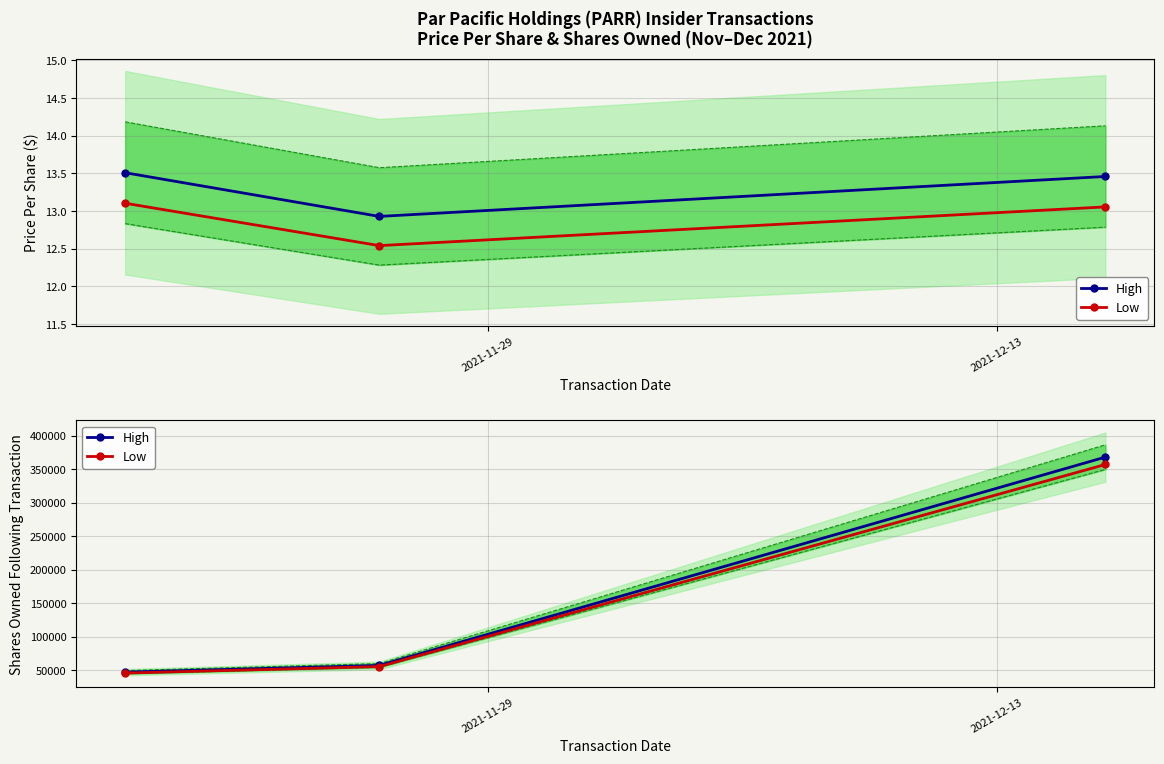

What is the average value of the High series?

157458.3